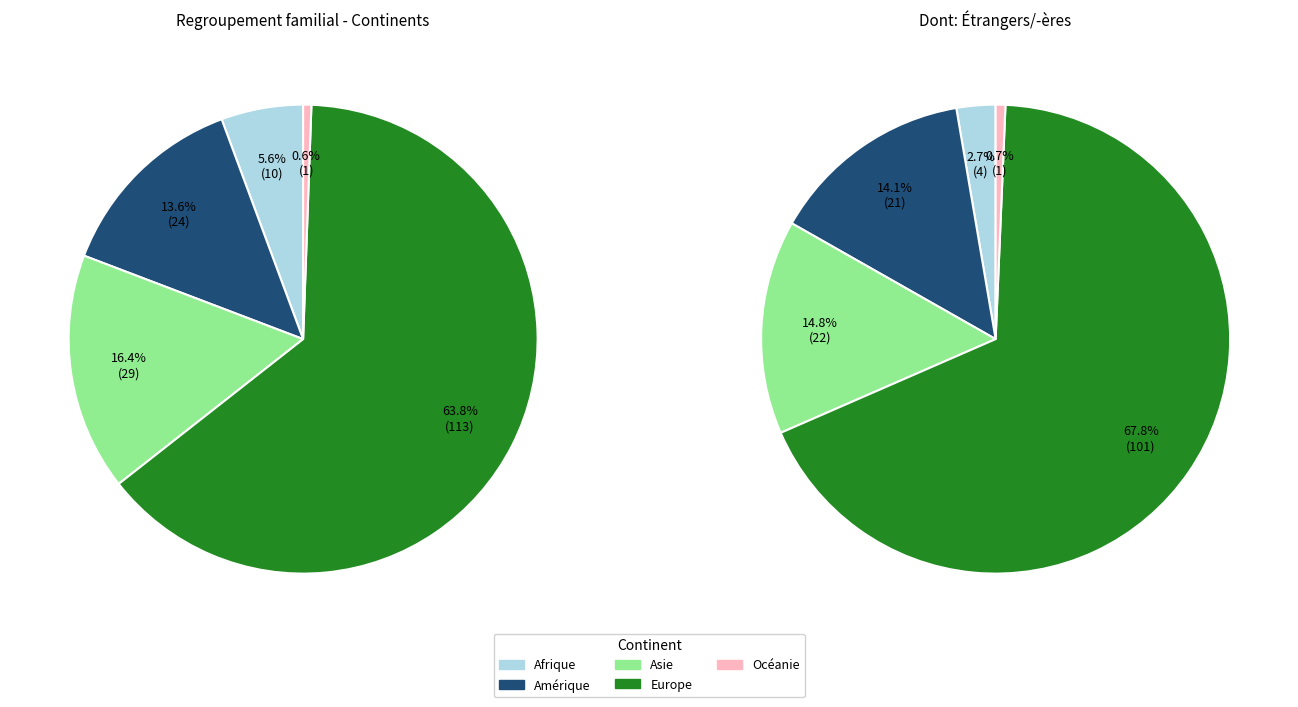

Is it true that Asie is 16% of the pie?

True